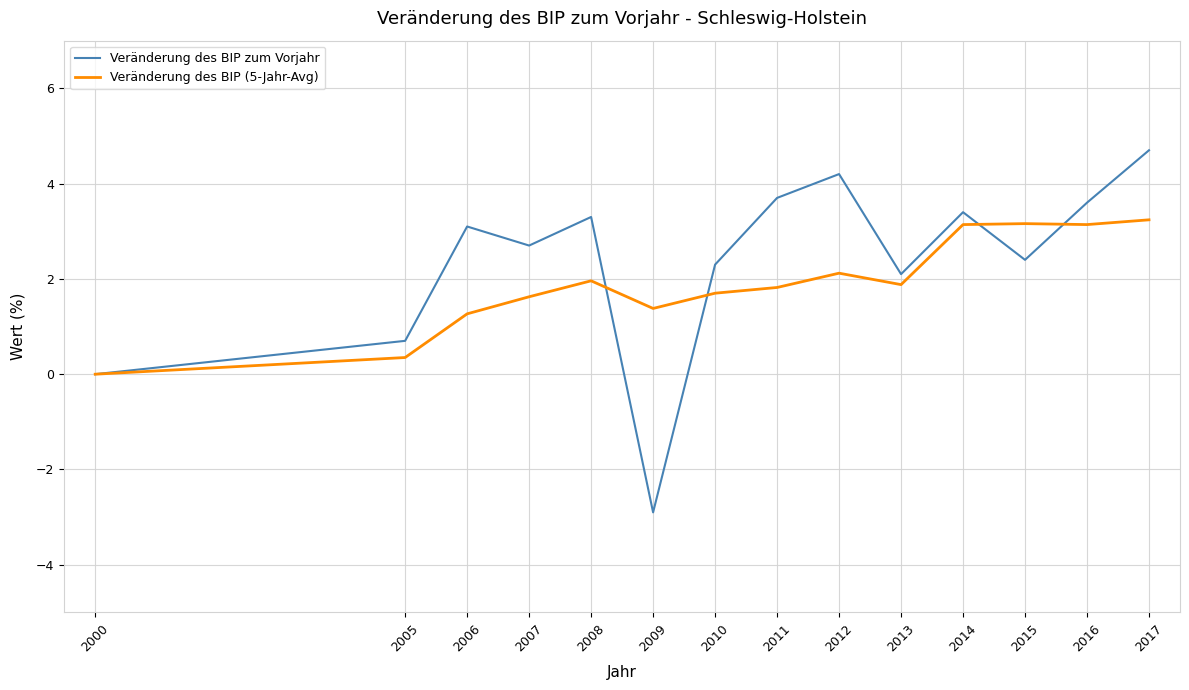

Rank the series at 2017 from highest to lowest value.

Veränderung des BIP zum Vorjahr, Veränderung des BIP (5-Jahr-Avg)